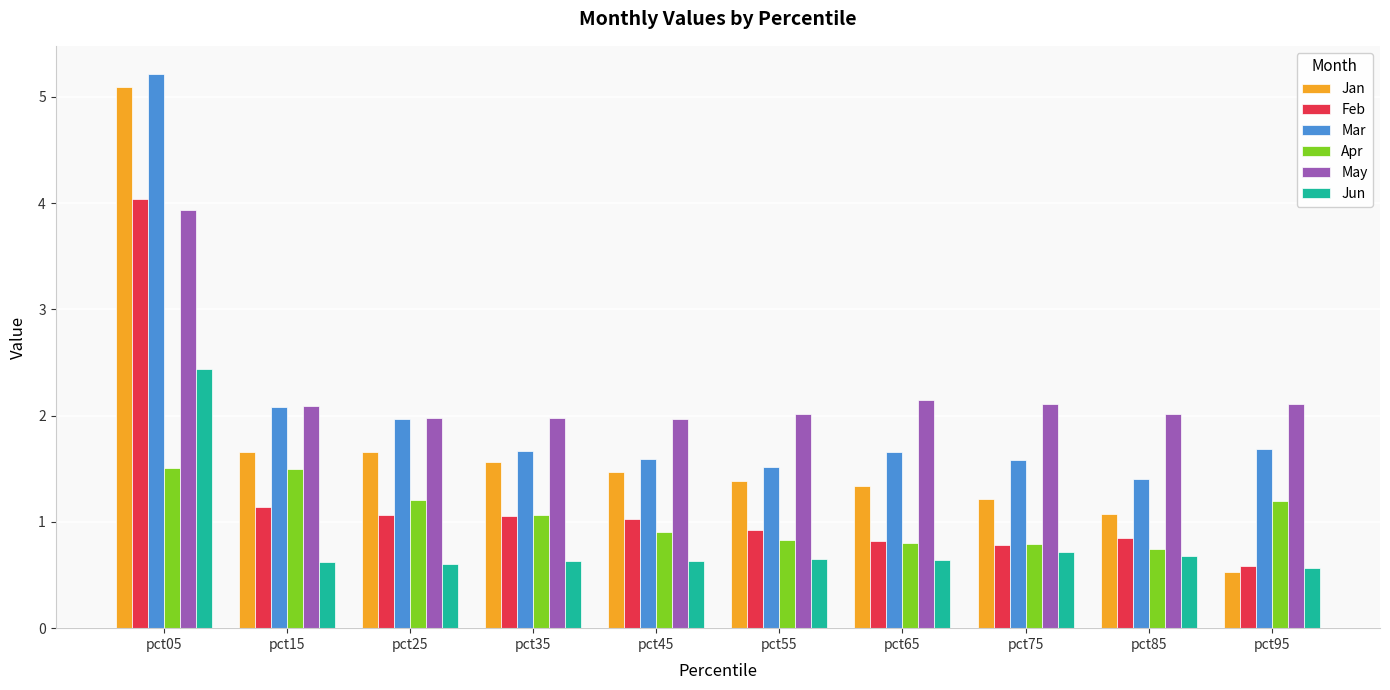

Between pct25 and pct85, which series saw the biggest shift?

Jan